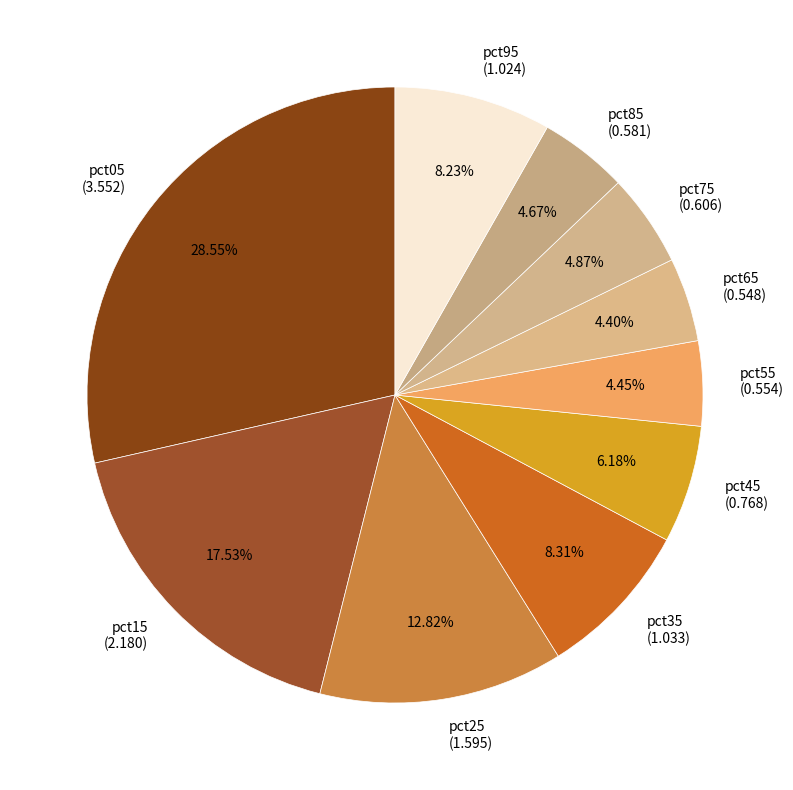

To the nearest percent, what is the difference between the largest and smallest slice percentages?

24%